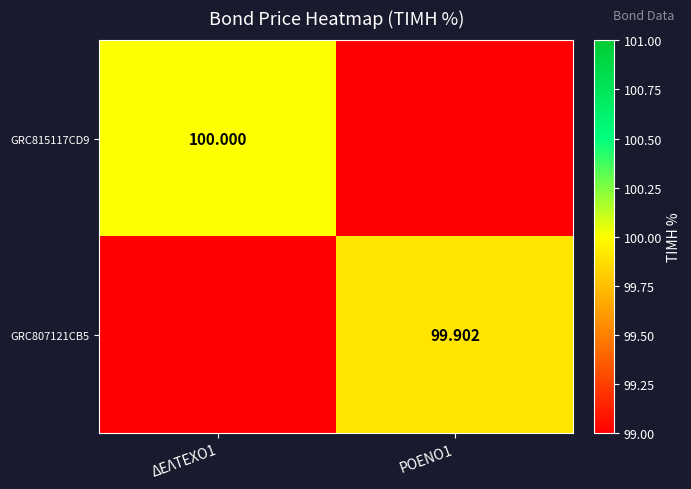

Count the number of categories in the chart.

2